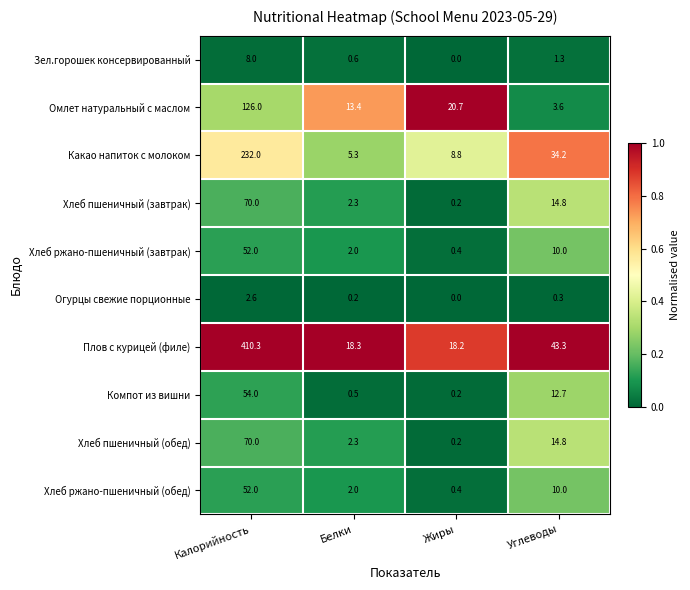

What is the difference between the highest and lowest values at Углеводы?

43.0